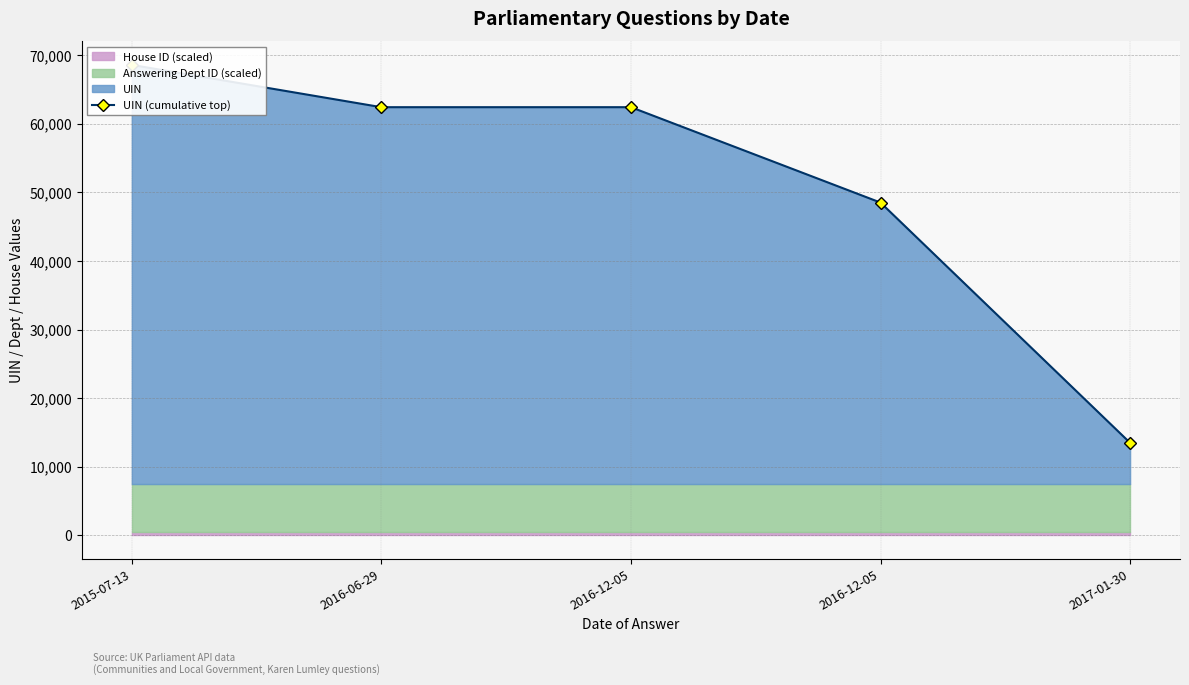

What is the difference between the maximum and minimum values?

55082